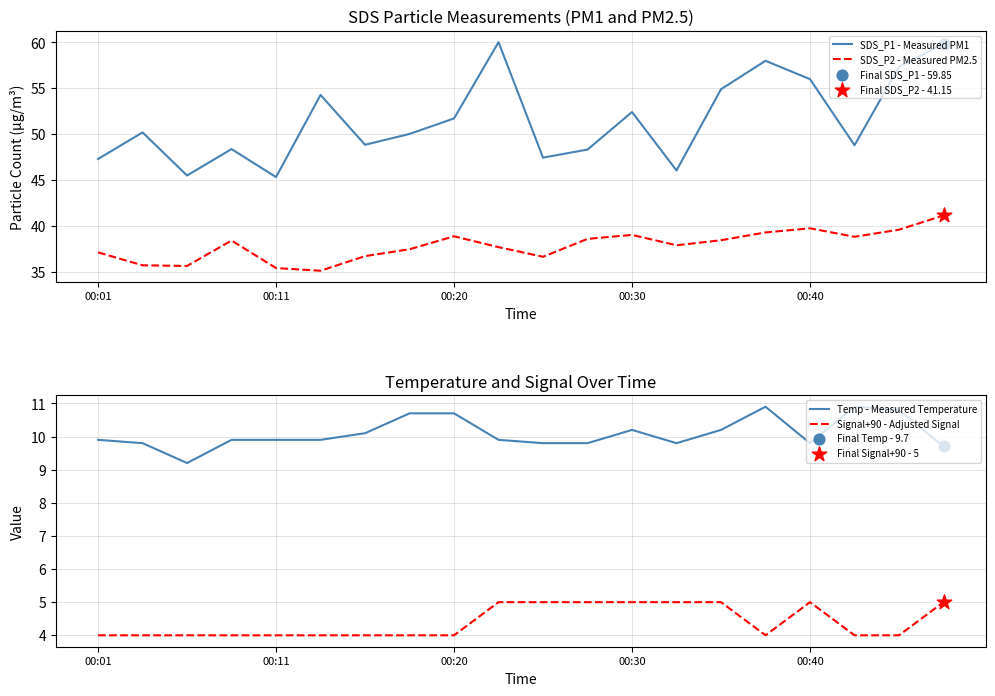

What are all the series names shown in the legend?

SDS_P1 - Measured PM1, SDS_P2 - Measured PM2.5, Temp - Measured Temperature, Signal+90 - Adjusted Signal